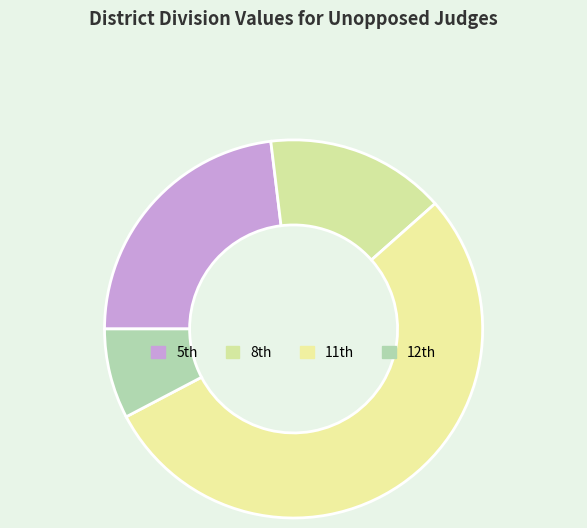

To the nearest percent, what is the average slice percentage?

25%